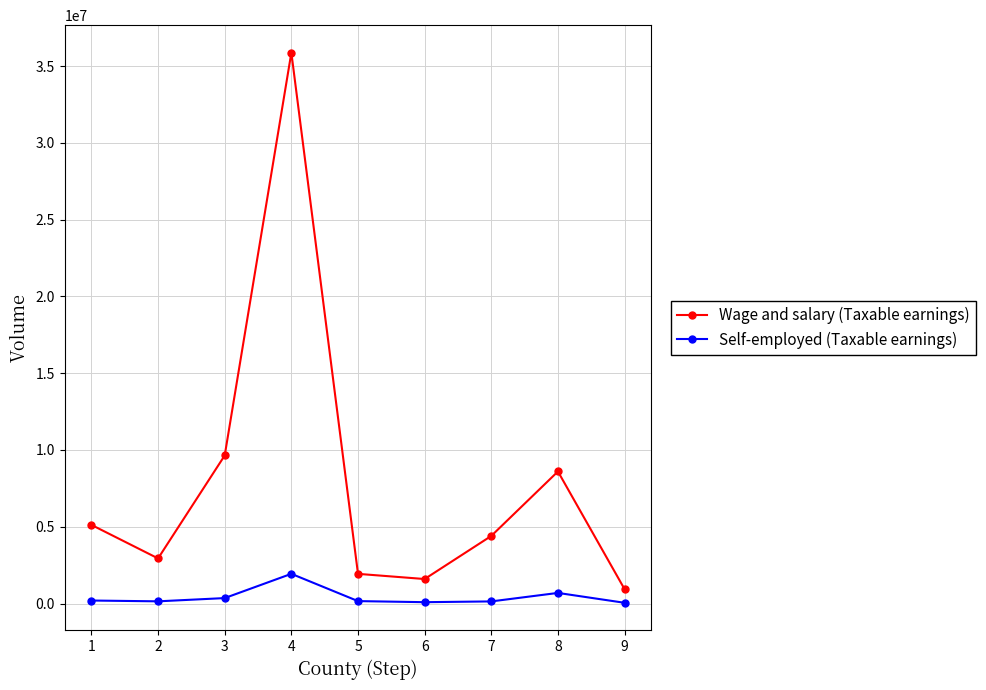

Rank the series by their average value, from highest to lowest.

Wage and salary (Taxable earnings), Self-employed (Taxable earnings)